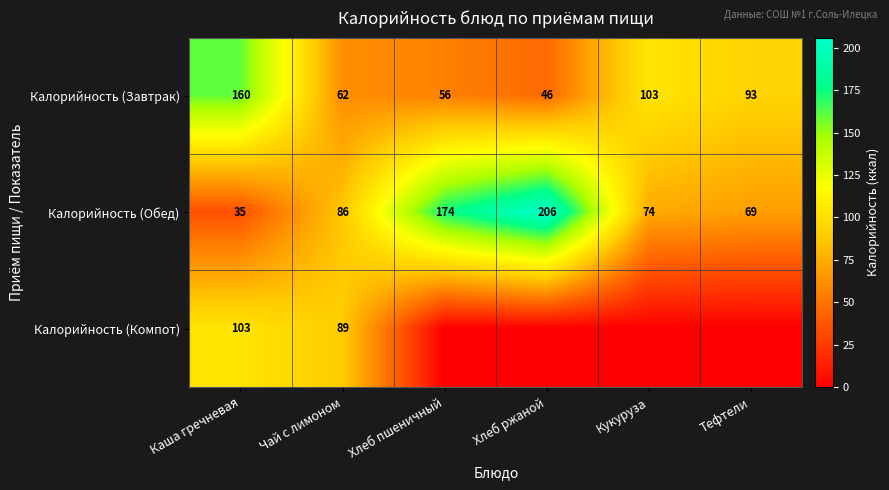

Is the value of Калорийность (Обед) at Кукуруза greater than the value of Калорийность (Компот) at Чай с лимоном?

No